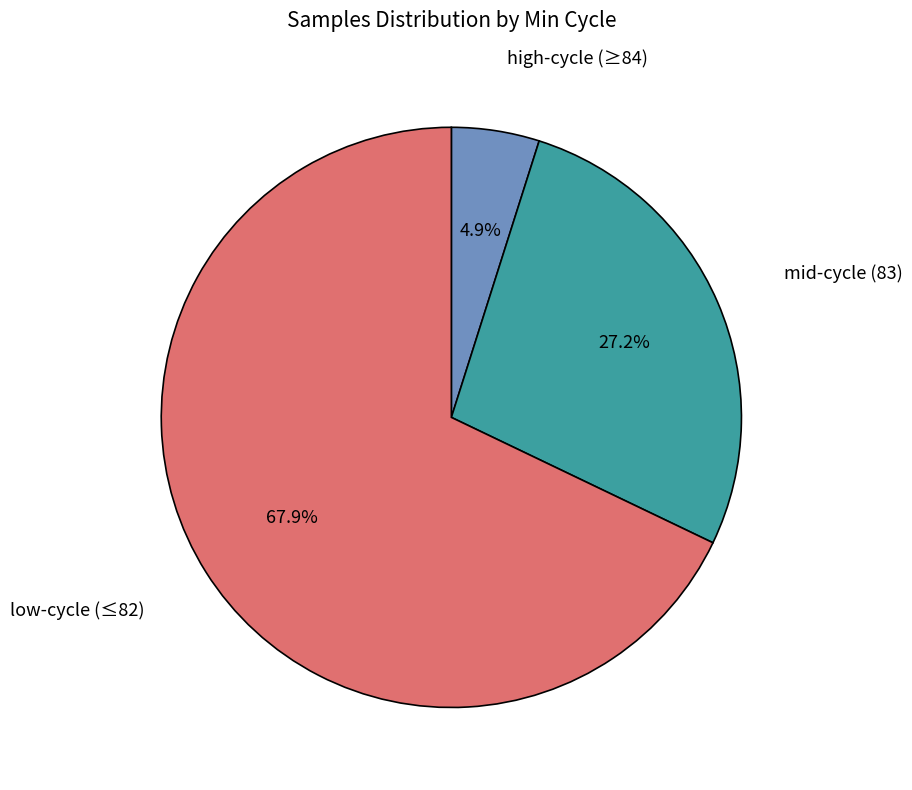

Count the number of slices in the pie.

3